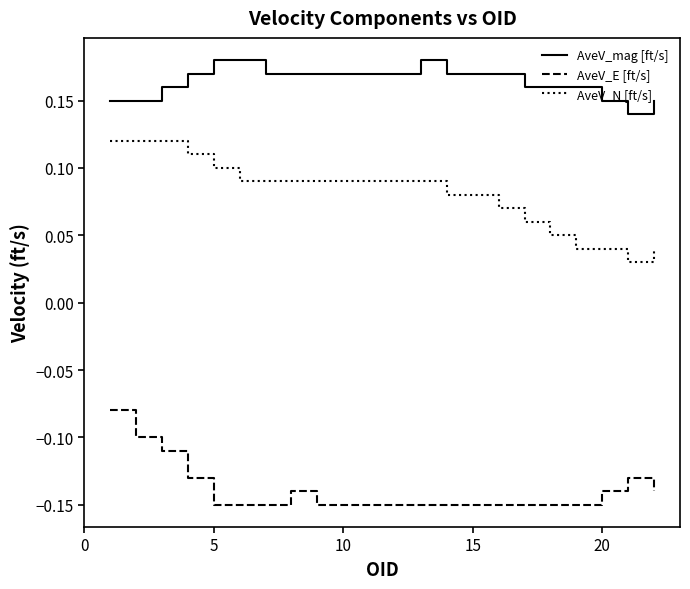

List the series in order of their overall mean, highest first.

AveV_mag [ft/s], AveV_N [ft/s], AveV_E [ft/s]